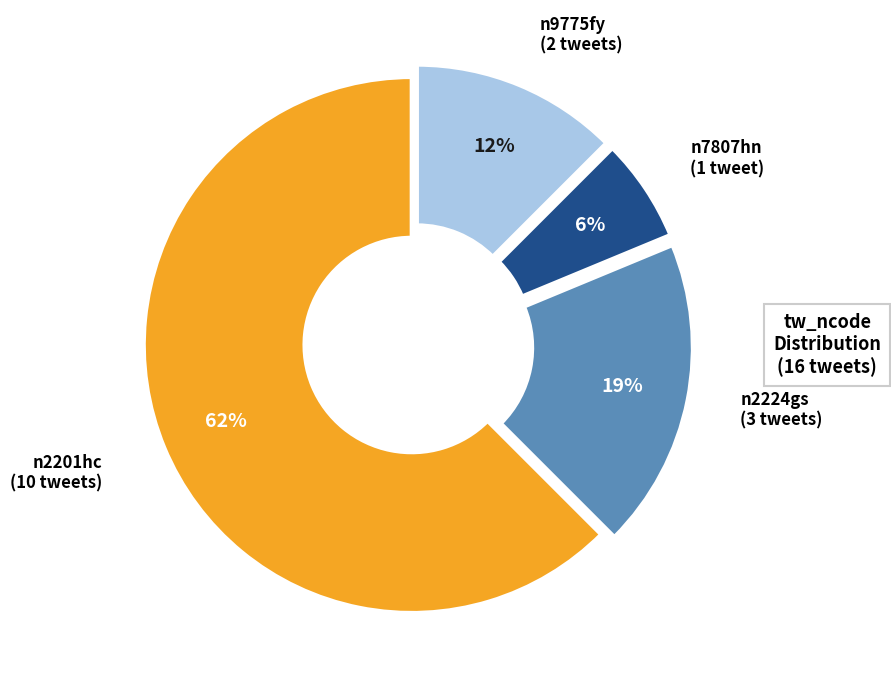

Does n2201hc account for over 50% of the chart?

Yes